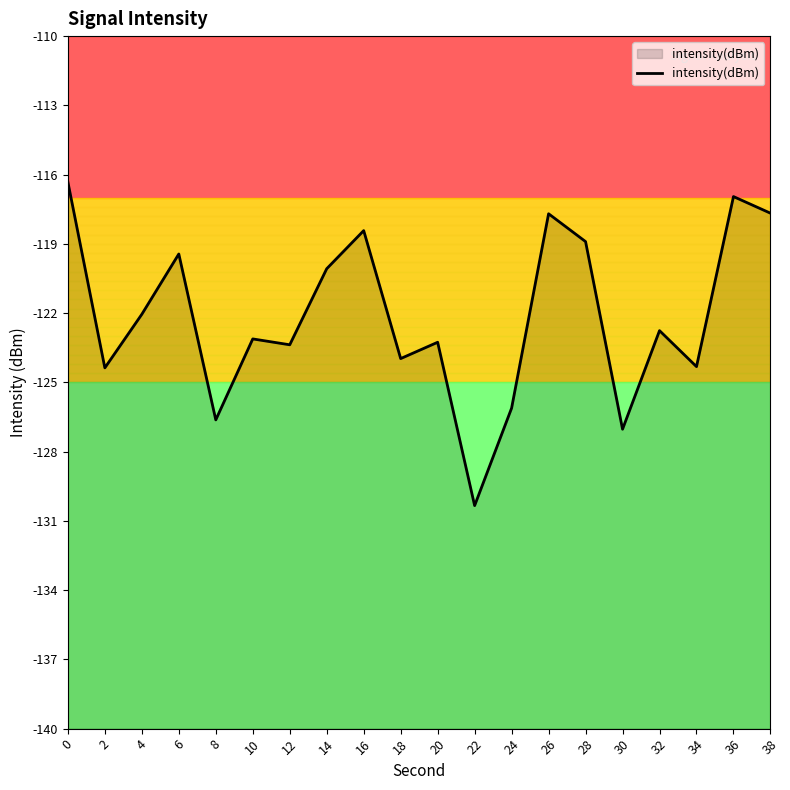

Between 12 and 26, which is larger?

26